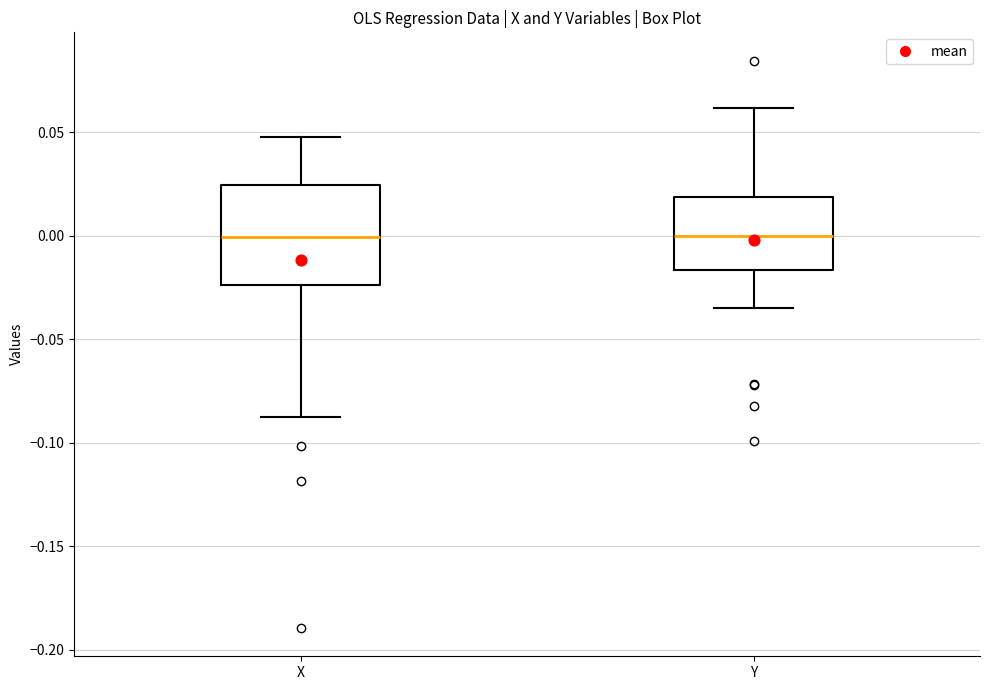

Comparing the boxes themselves (not the whiskers), which one is the tallest?

X